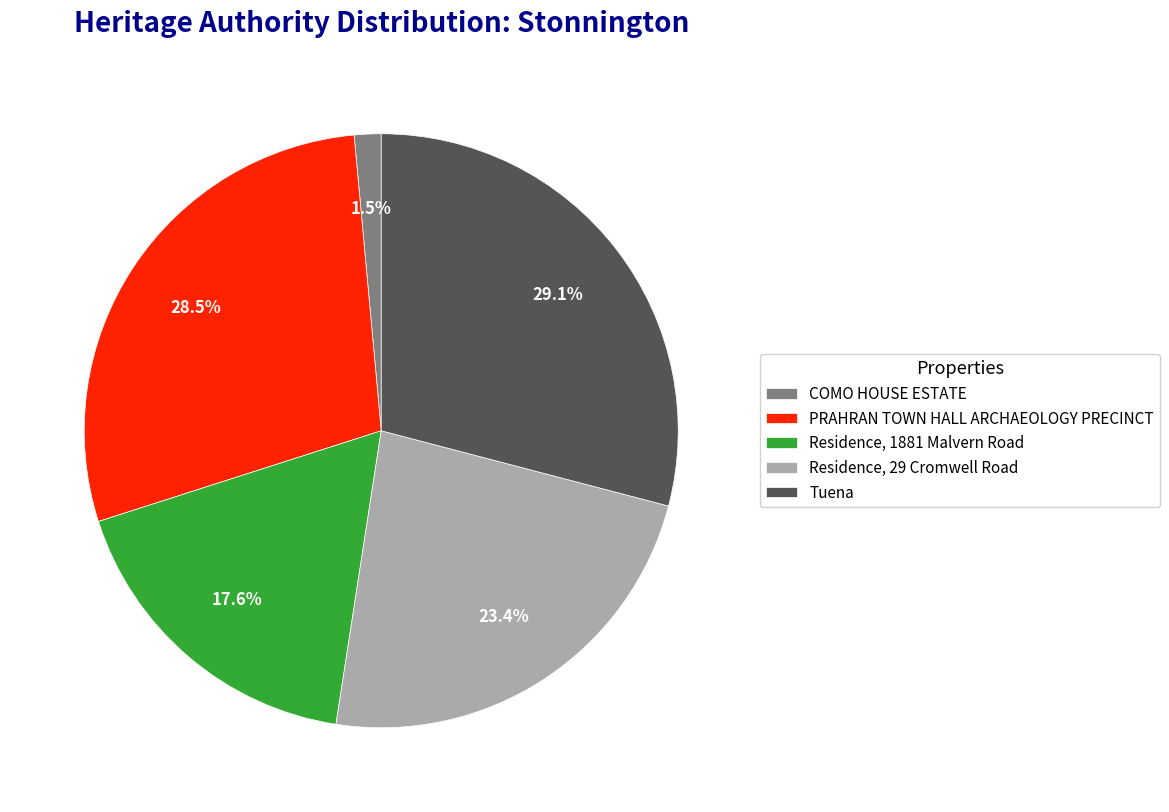

Is PRAHRAN TOWN HALL ARCHAEOLOGY PRECINCT the majority of the pie?

No